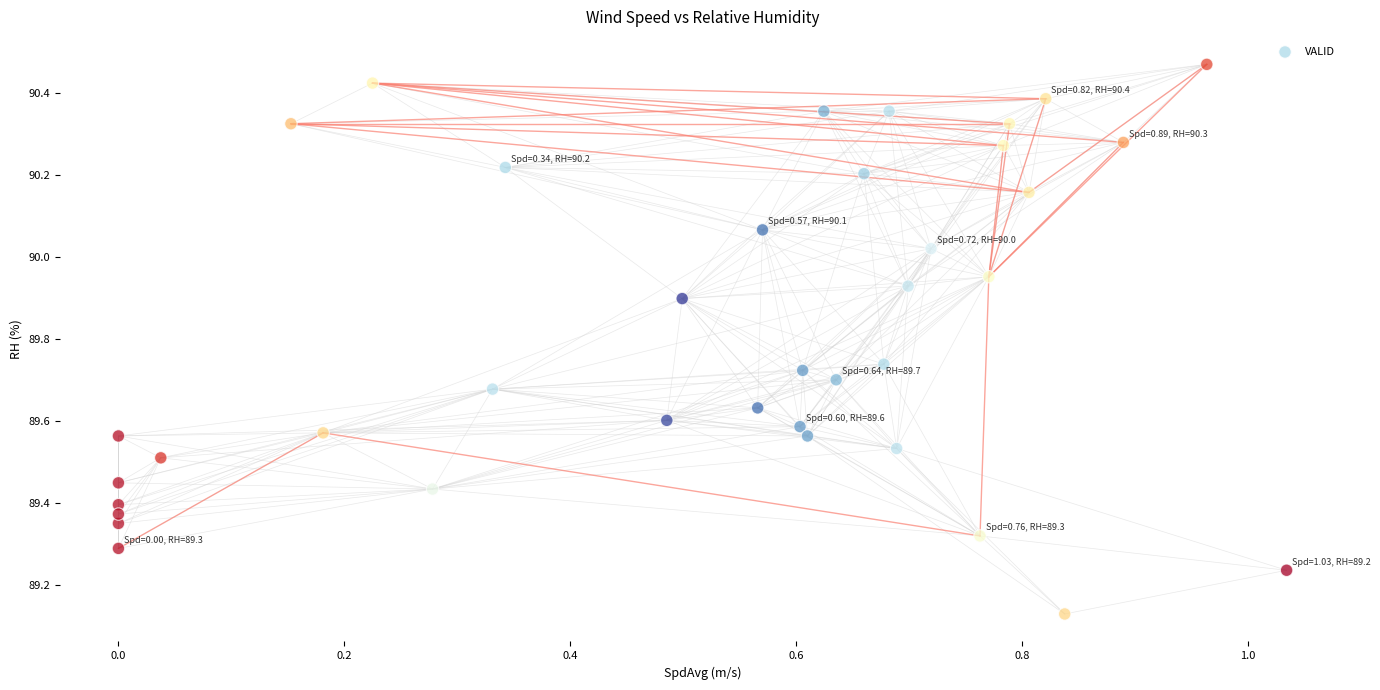

What is the range of X values (max minus min)?

1.0